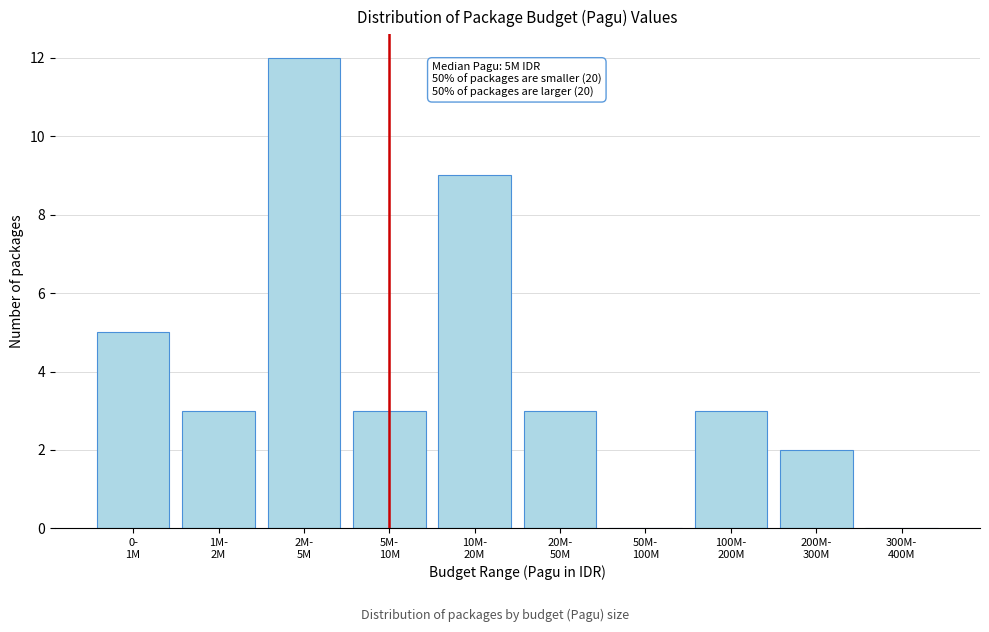

What is the greatest value displayed?

12